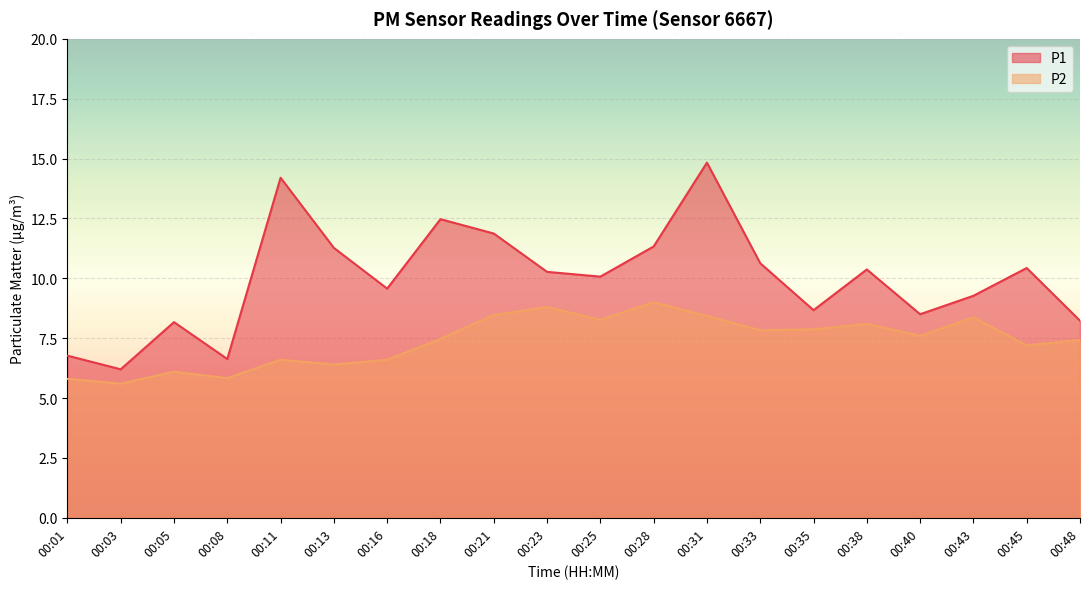

What is the minimum value shown in the chart?

5.6